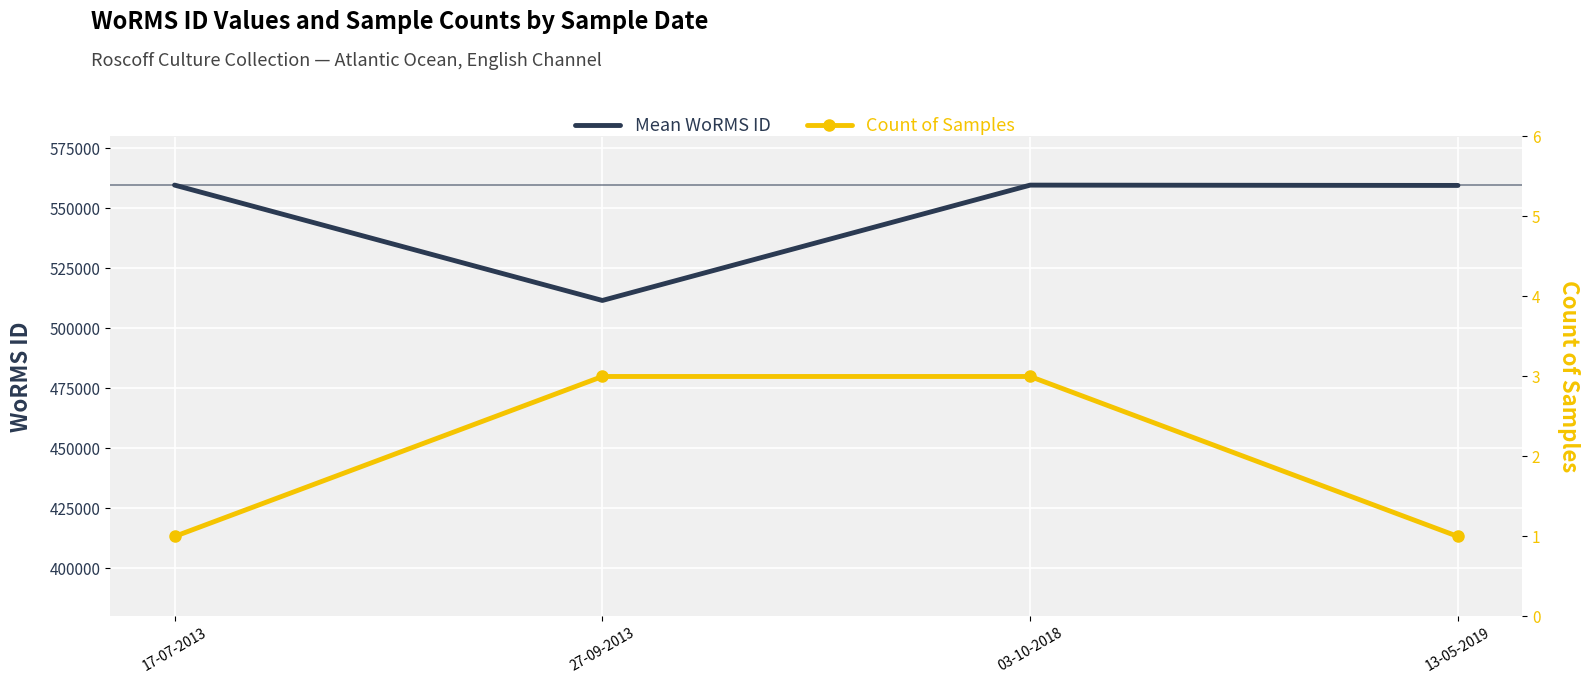

True or false: Count of Samples and Mean WoRMS ID cross at least once.

False